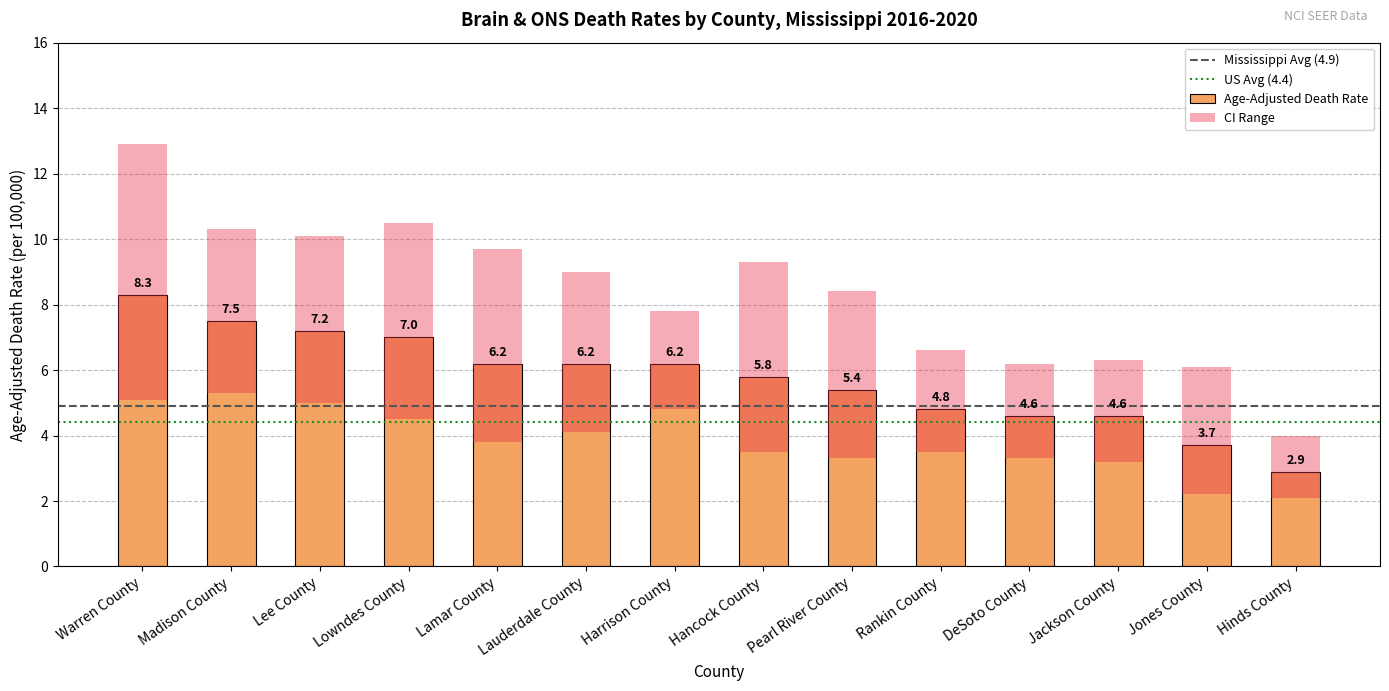

At how many categories does at least one series exceed 7?

9